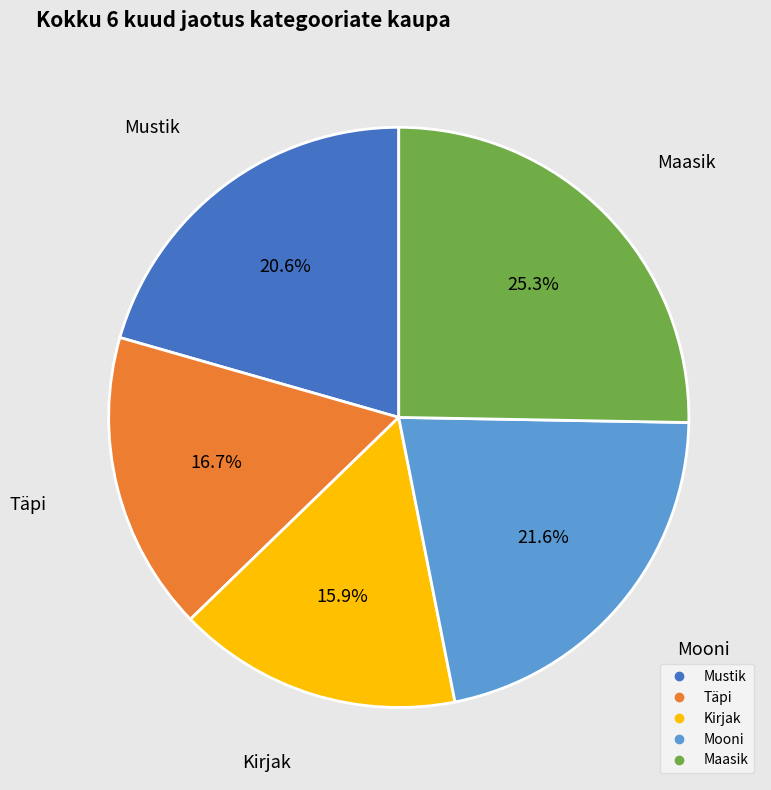

Which has a higher value, Mooni or Mustik?

Mooni